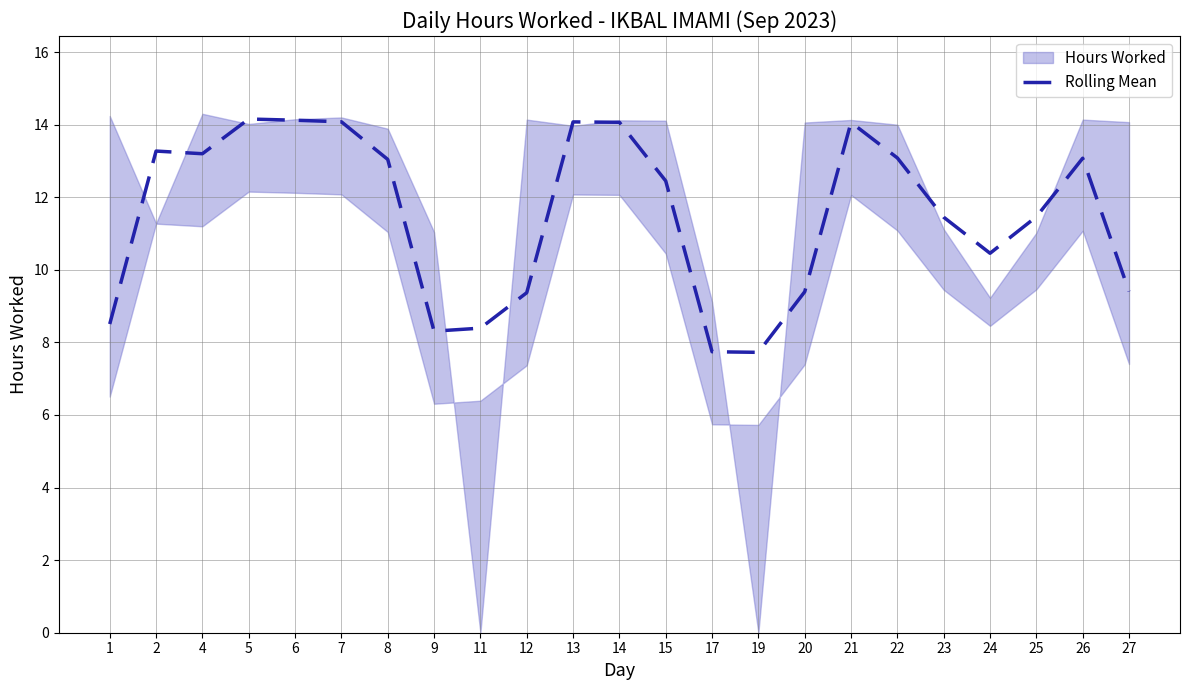

Where is the first local minimum?

4